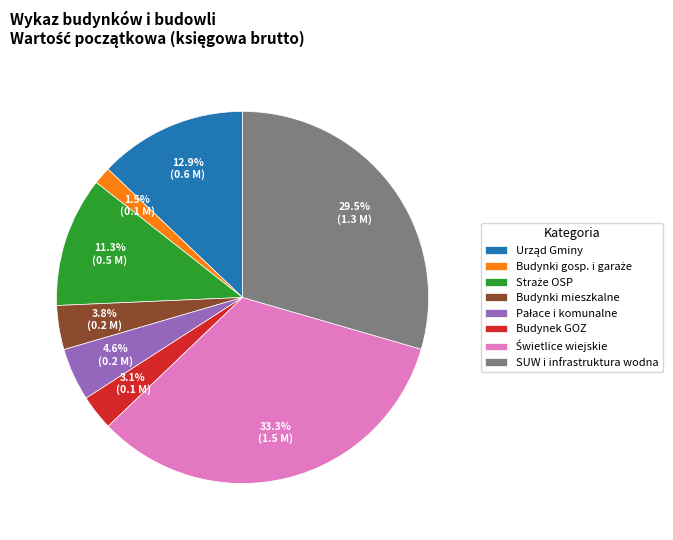

What portion of the pie excludes Budynki mieszkalne?

96.2%